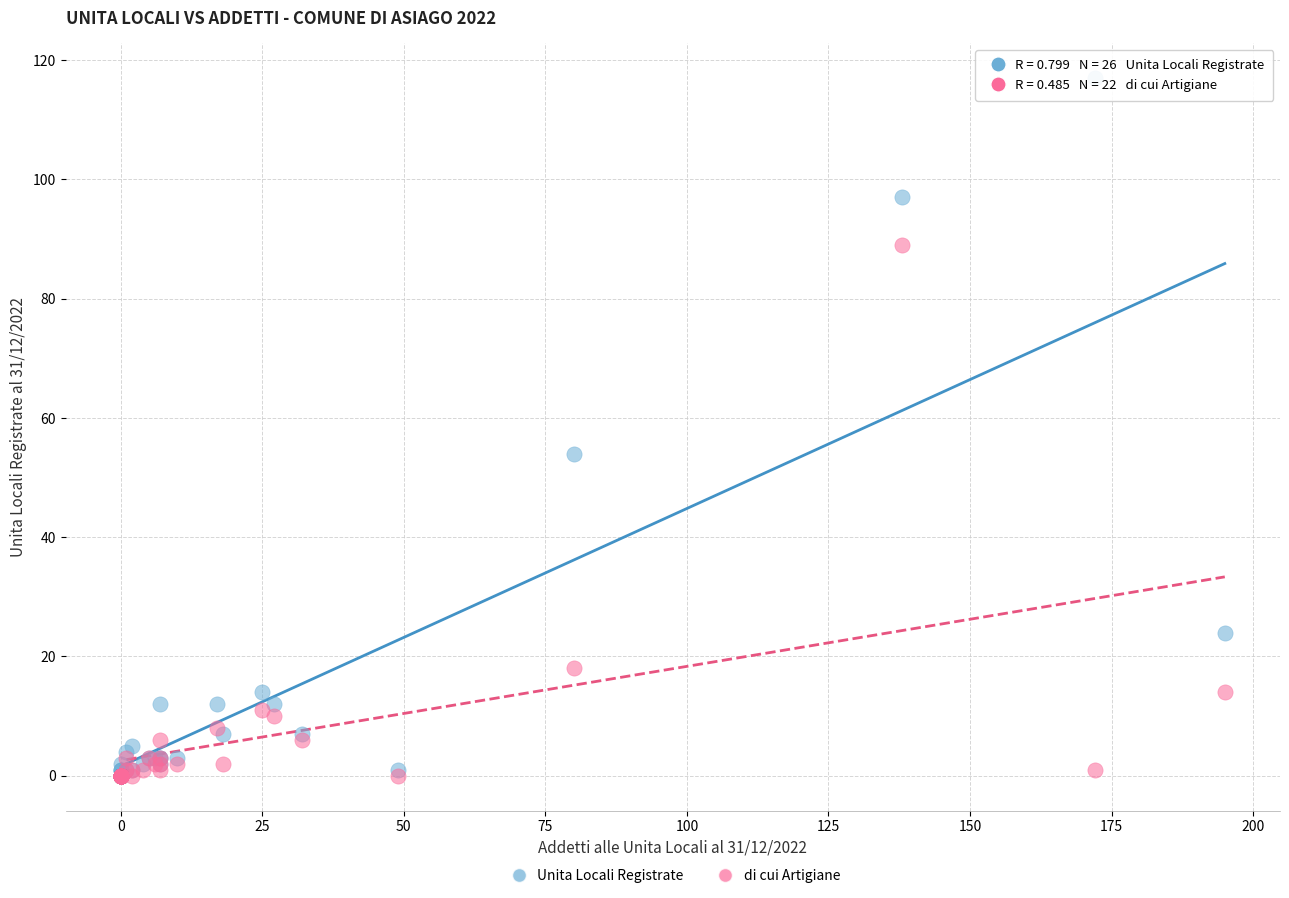

In the Unita Locali Registrate series, what Y value is closest to 58?

54